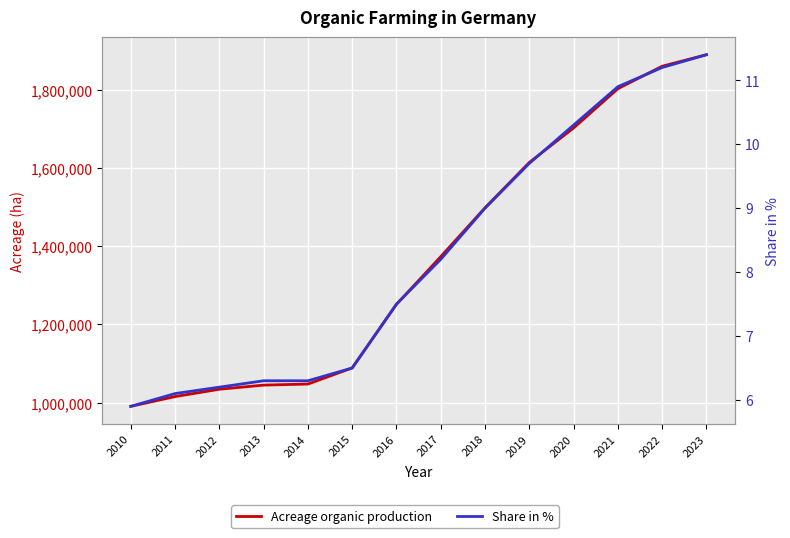

True or false: Share in % and Acreage organic production intersect in this chart.

False